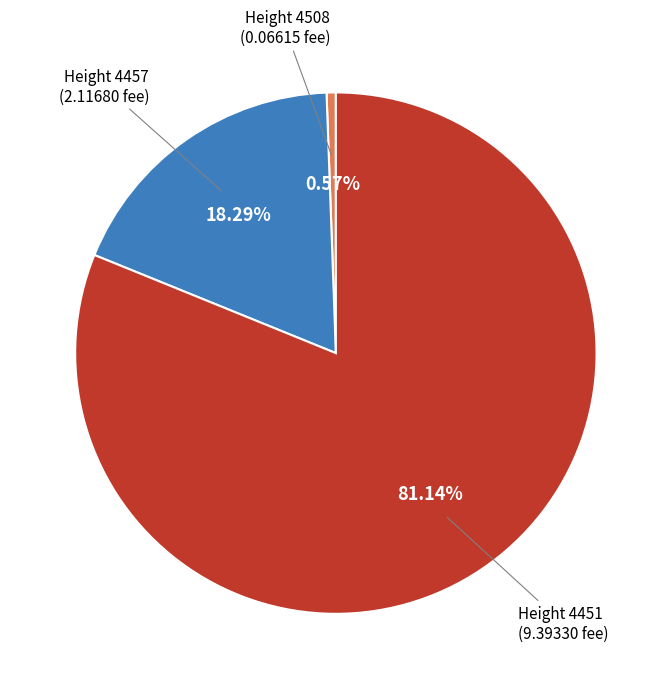

Do Height 4451 (9.39330 fee) and Height 4457 (2.11680 fee) together represent more than half of the pie?

Yes